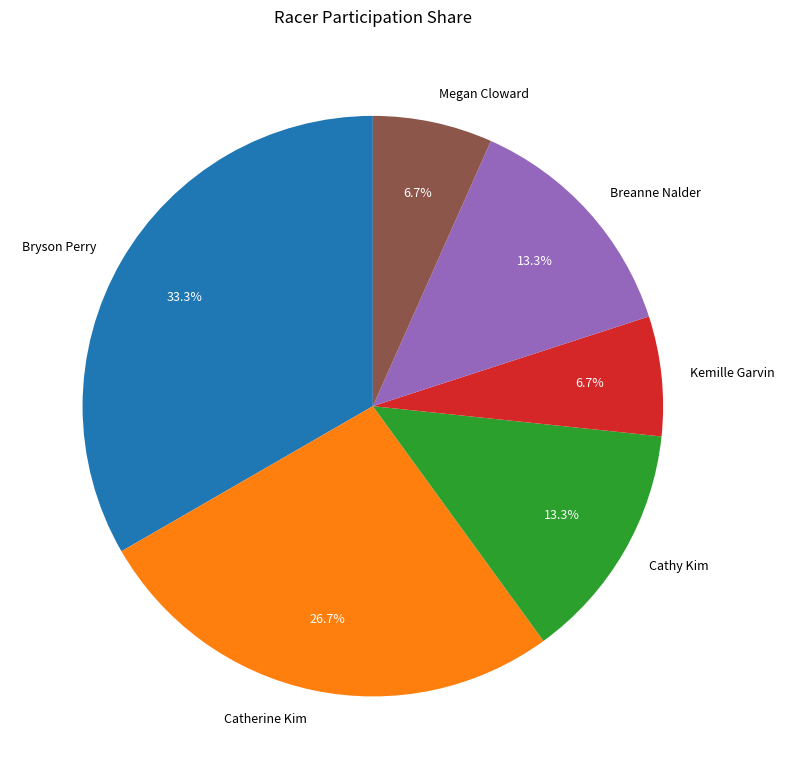

What is the total percentage of Megan Cloward and Breanne Nalder?

20.0%